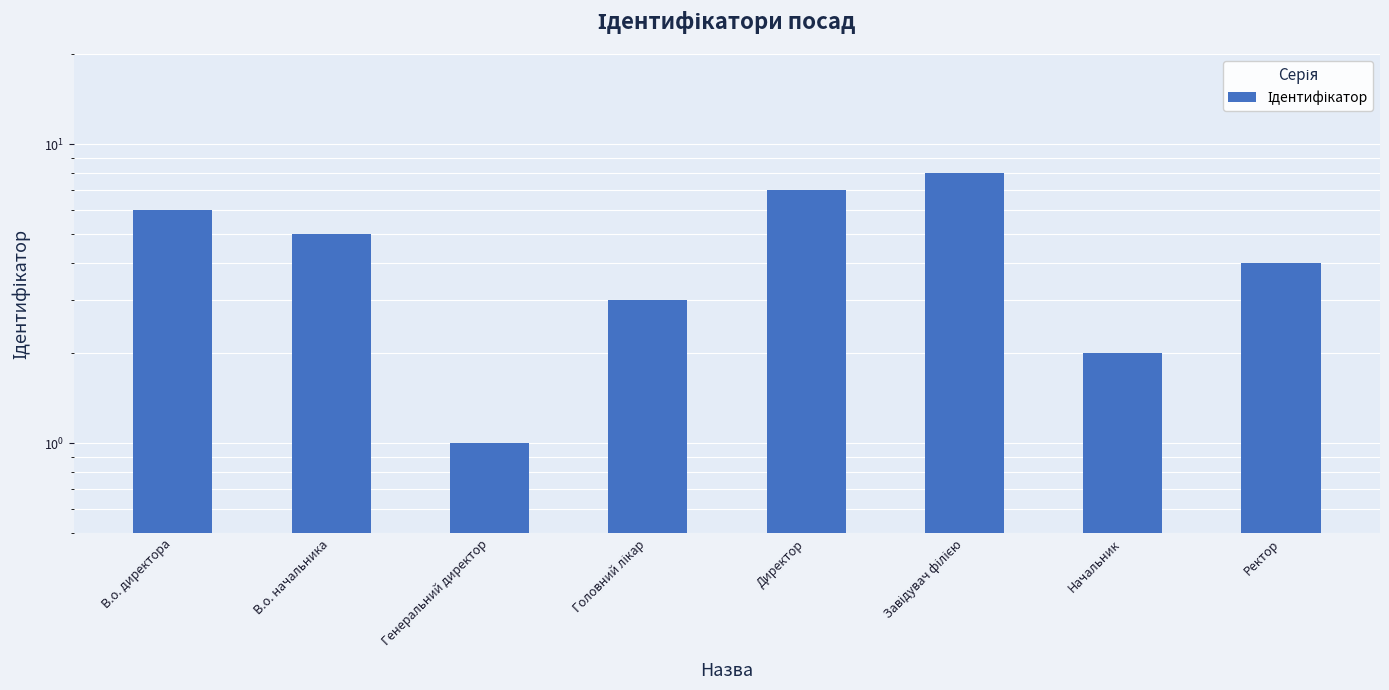

Count the number of values greater than 5.

3